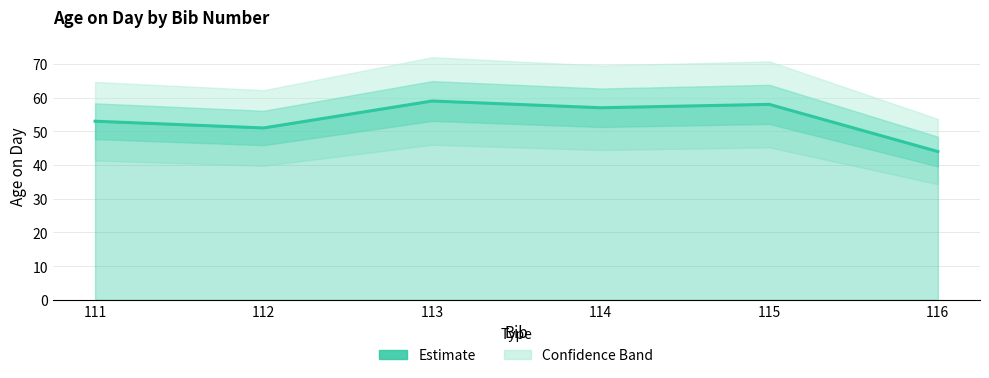

How many series are shown in this chart?

1